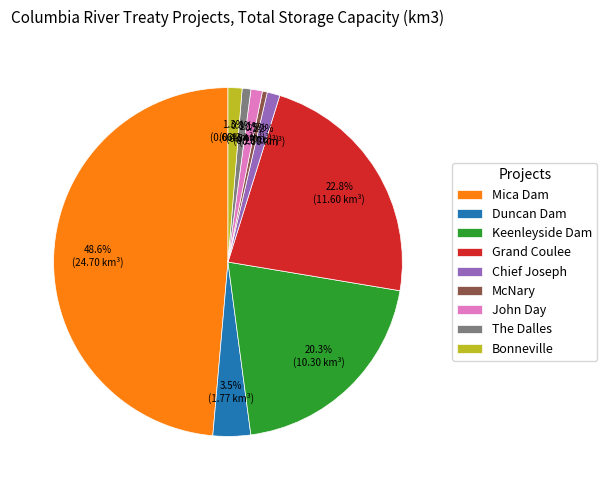

Which category has the biggest portion of the pie?

Mica Dam